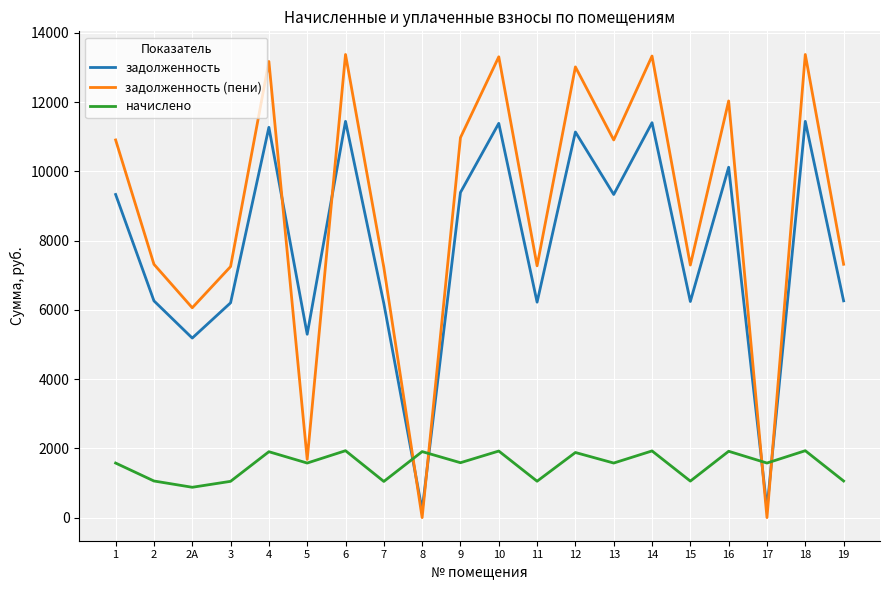

What is the average value of the задолженность (пени) series?

8789.8